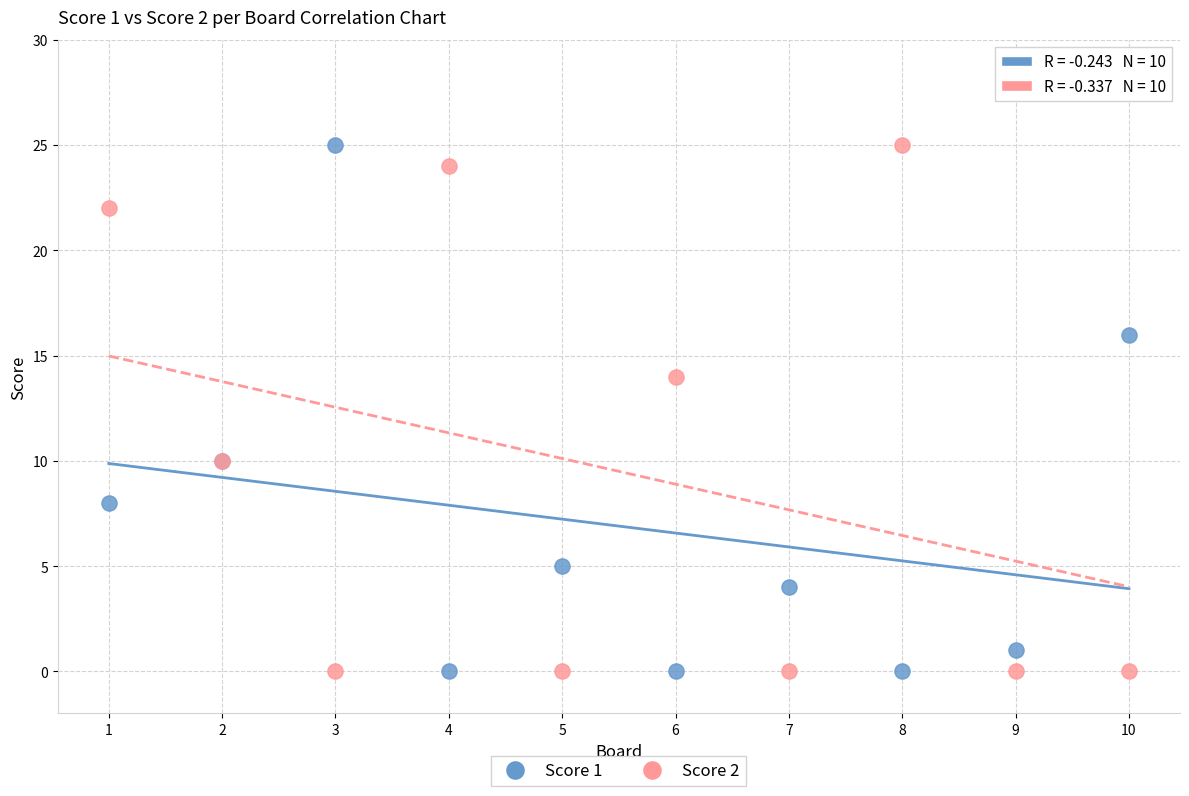

What is the X range (max minus min) for the scatter plot?

9